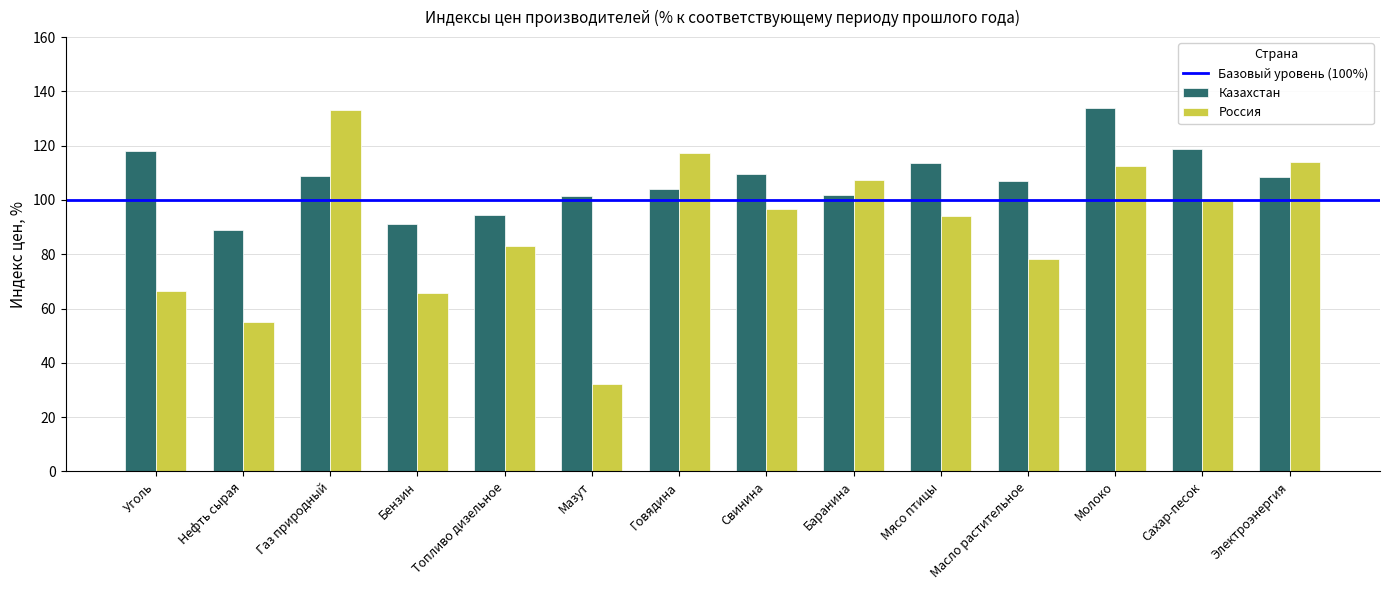

What position from the right is Бензин?

11